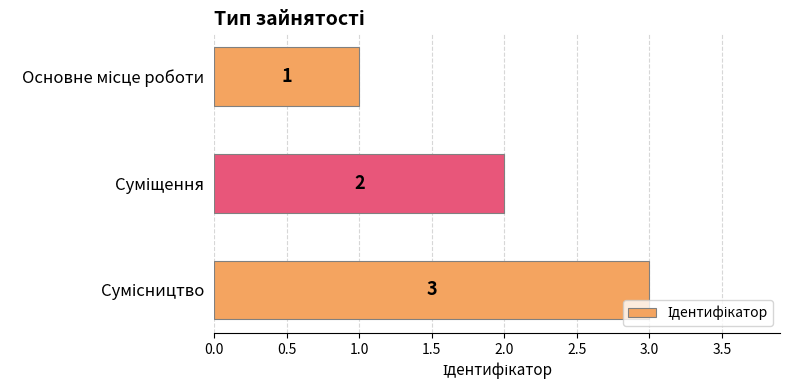

What is the sum of all values?

6